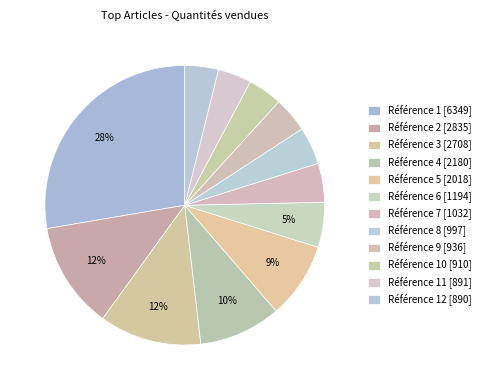

Is there a majority slice in this chart?

No